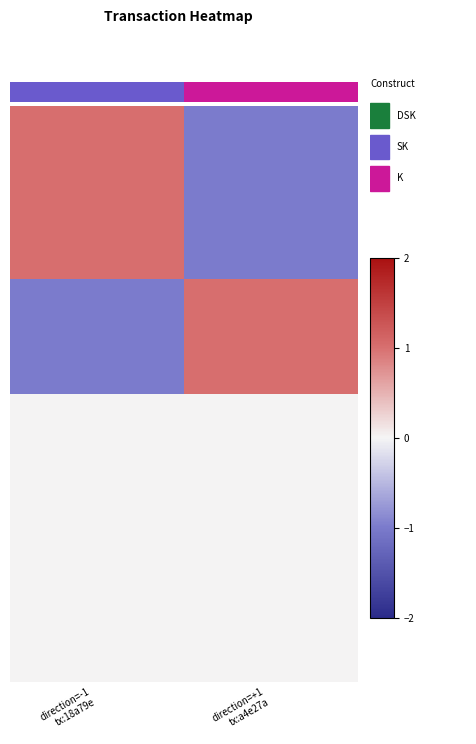

What is the greatest value displayed?

1